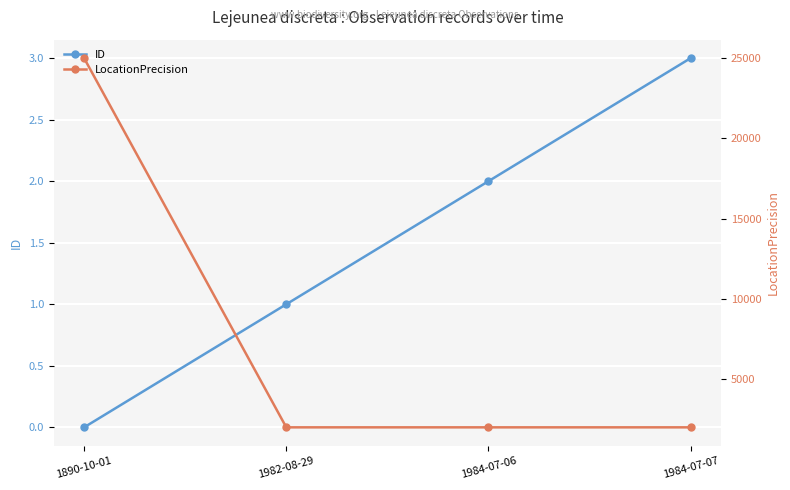

What is the label of the 4th point from the left?

1984-07-07